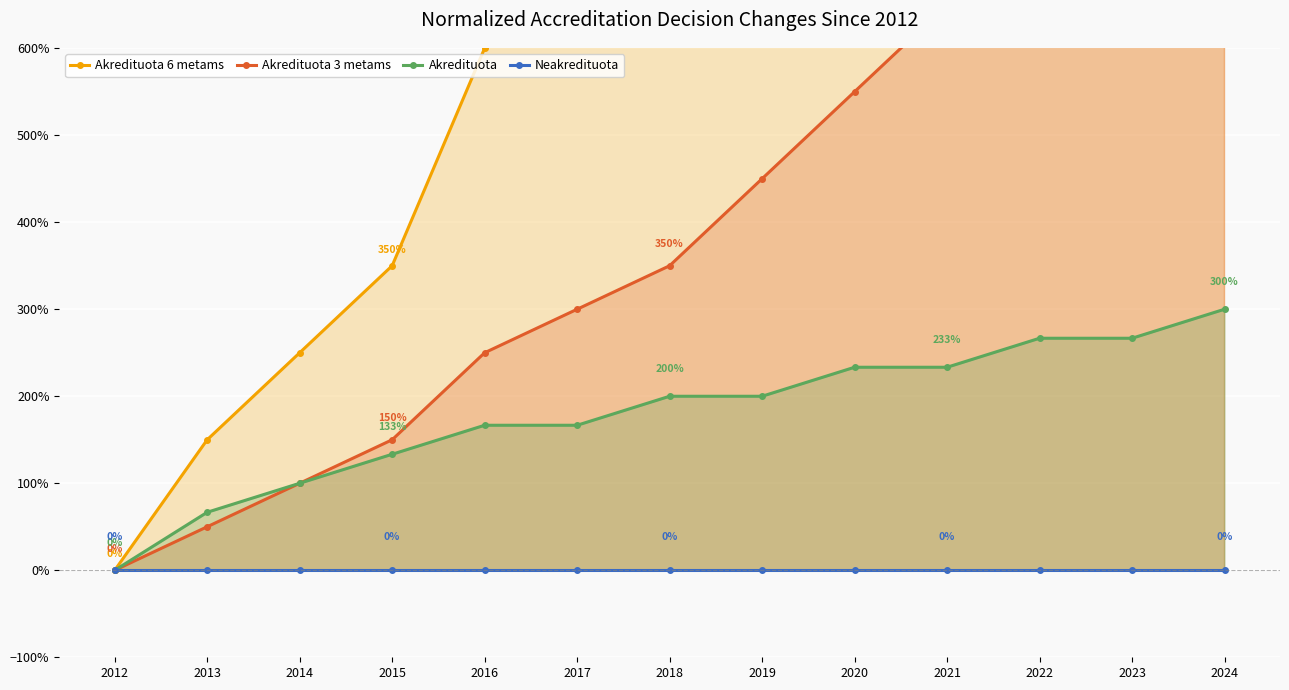

The Akredituota 3 metams series shows 240.3 at 2018. True or false?

False